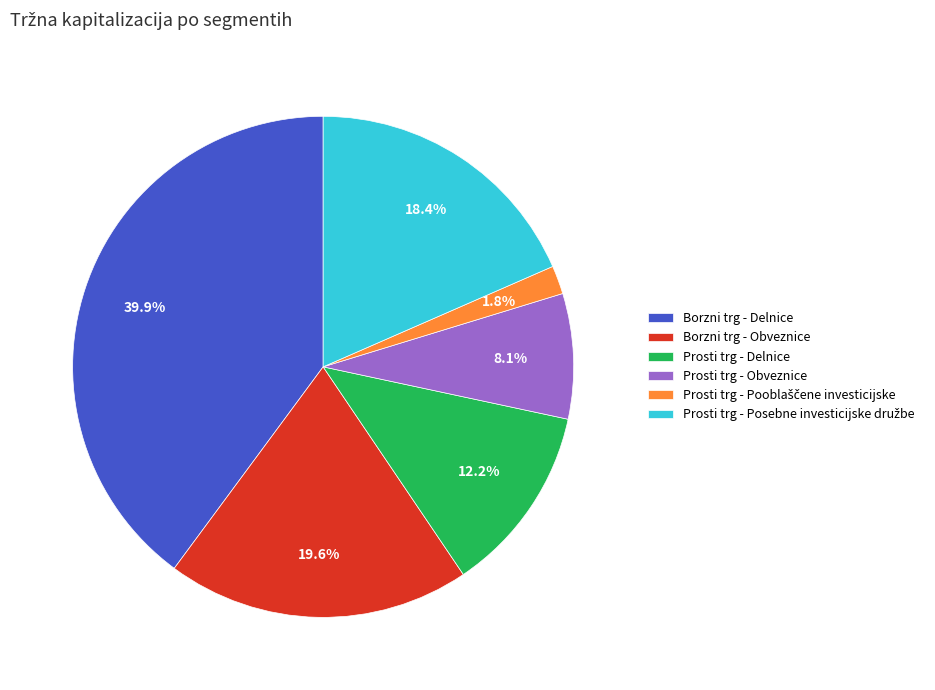

Is Prosti trg - Delnice the majority of the pie?

No